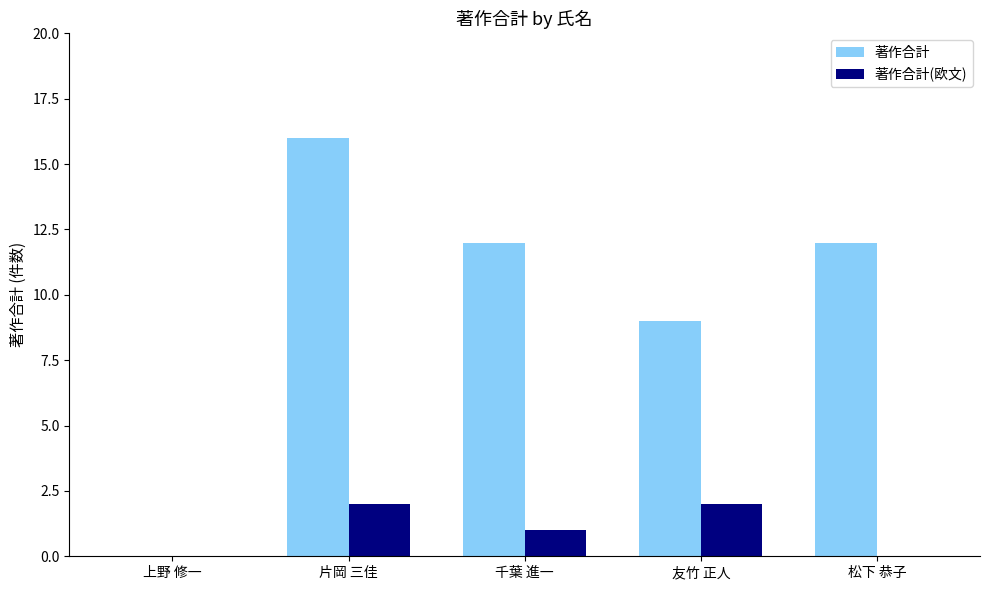

Where does the 著作合計 series first go above 12?

片岡 三佳